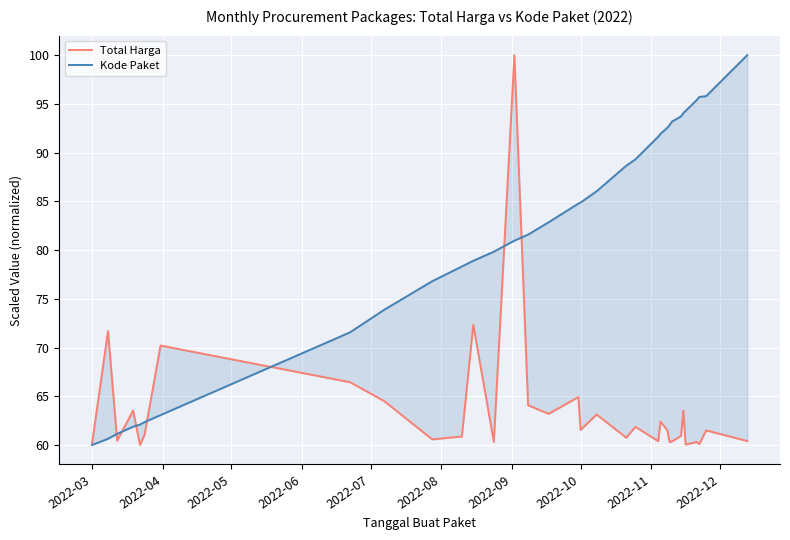

What is the lowest value of the Kode Paket series?

60.0